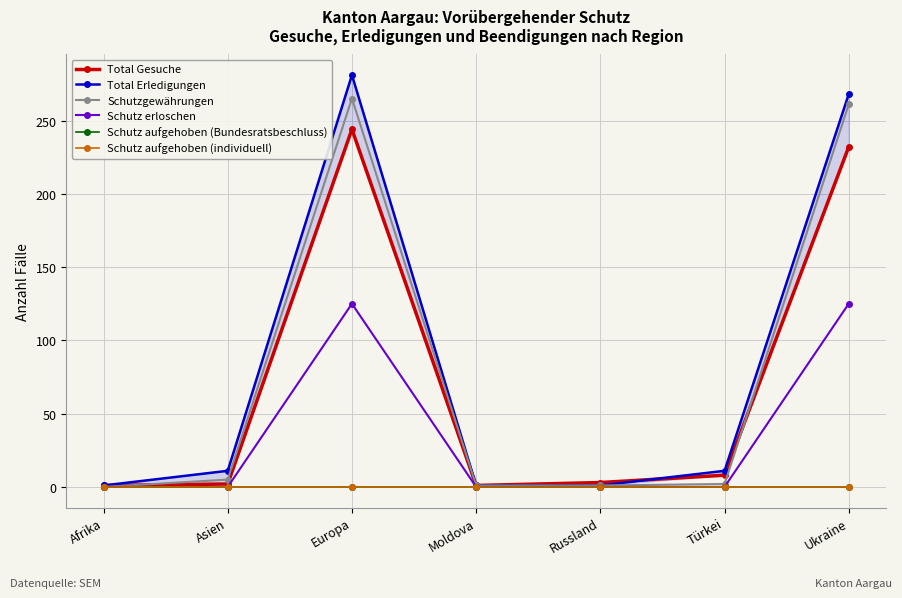

Which has a higher value, Europa or Türkei?

Europa